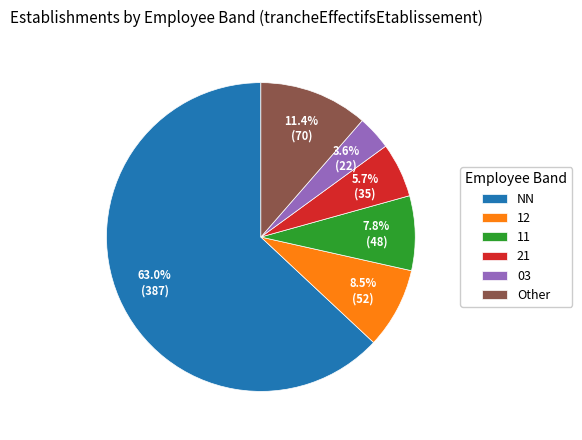

Is it true that 11 is 8% of the pie?

True